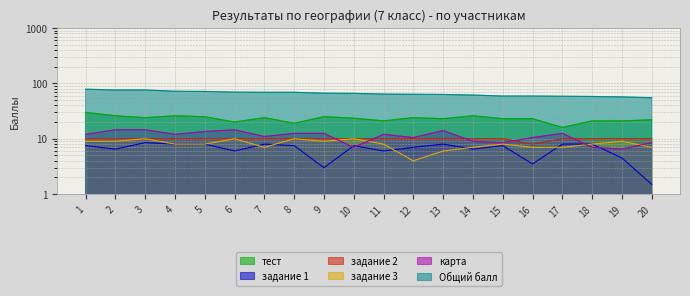

The Общий балл series shows 28.8 at 12. True or false?

False